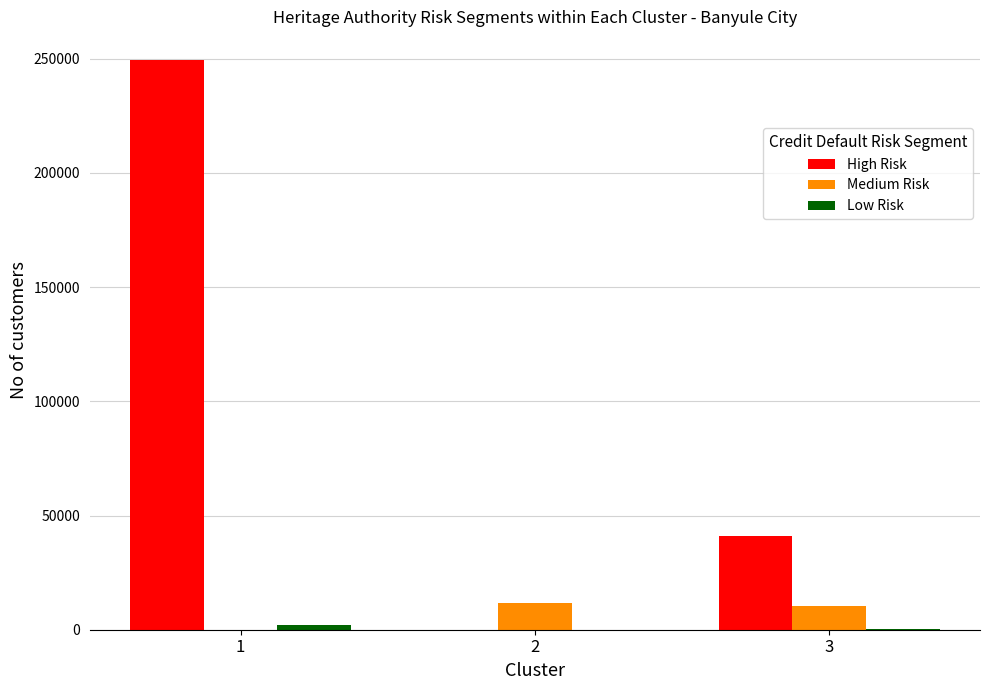

Between 1 and 2, which series saw the biggest shift?

High Risk